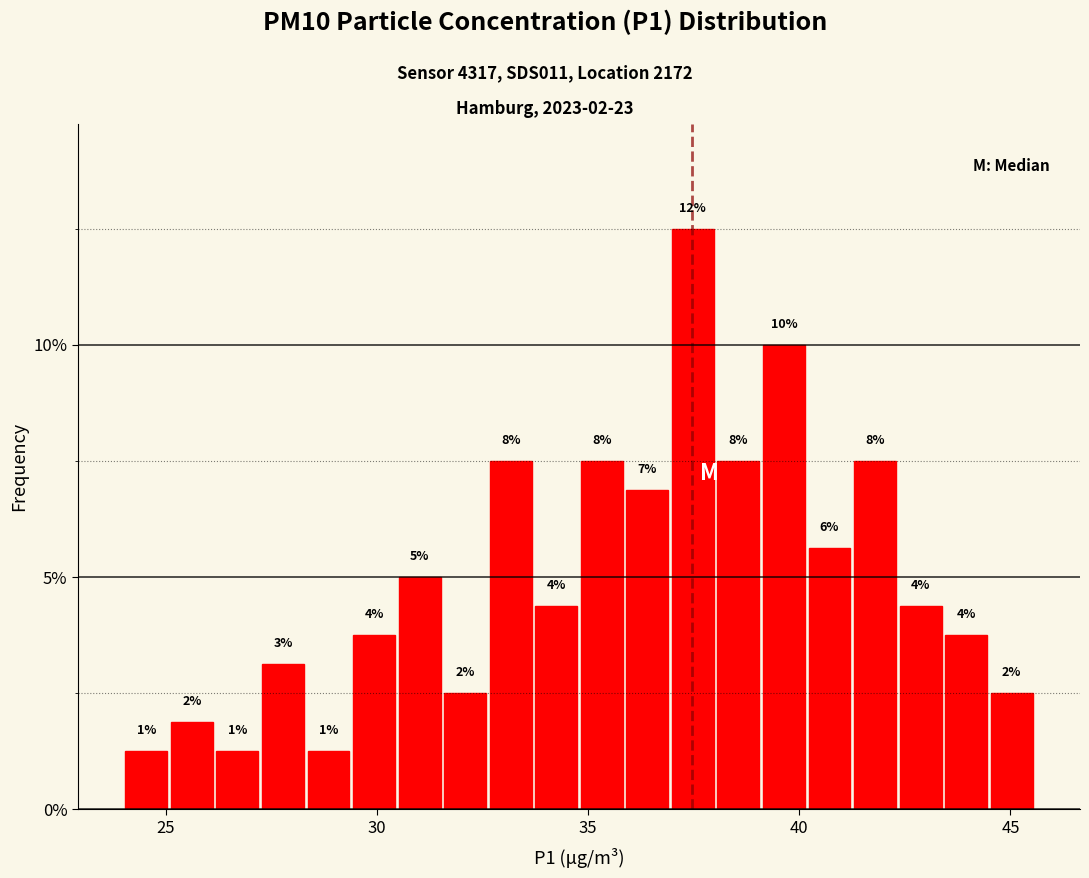

Around what value on the x-axis is the tallest bar? Give the approximate position of its centre, as read against the axis.

37.5